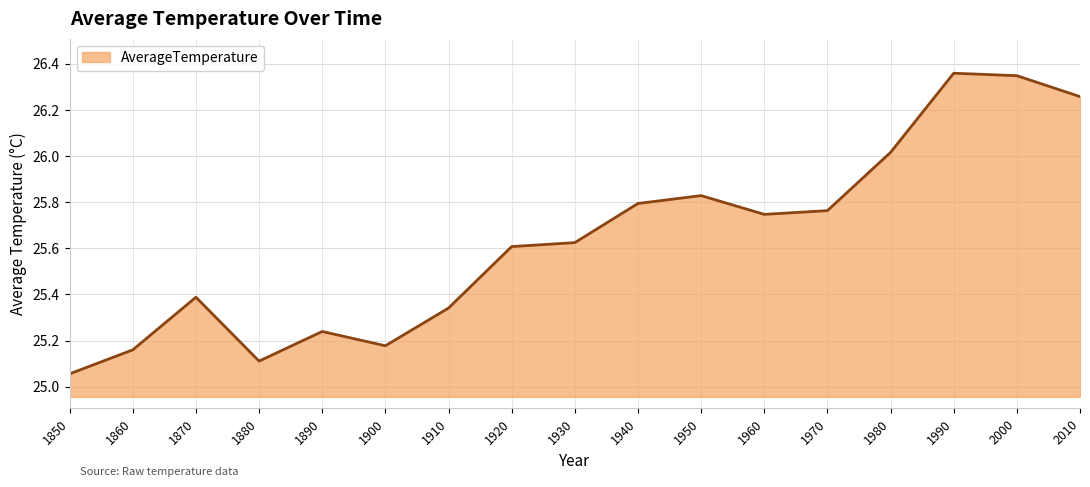

Does the chart have visible grid lines?

Yes